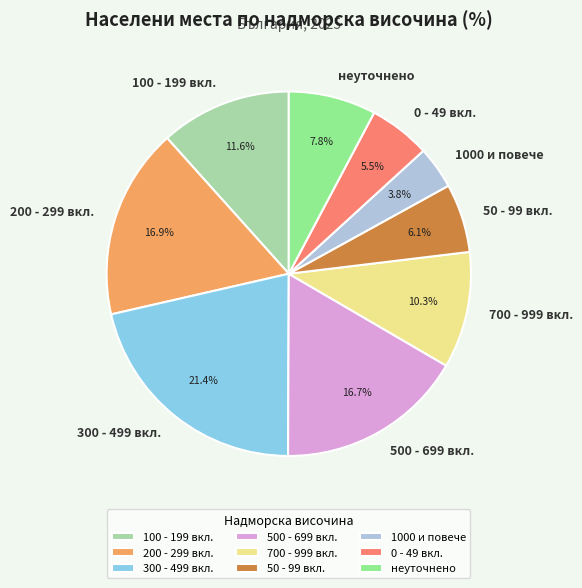

Does 100 - 199 вкл. account for over 50% of the chart?

No